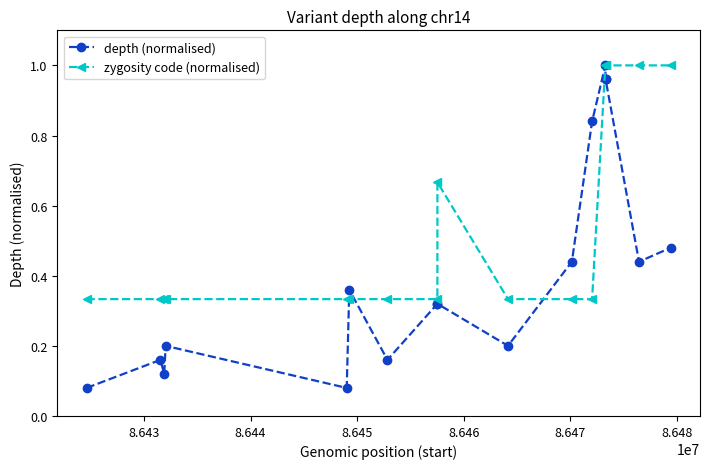

Which series has the largest total across all categories?

zygosity code (normalised)